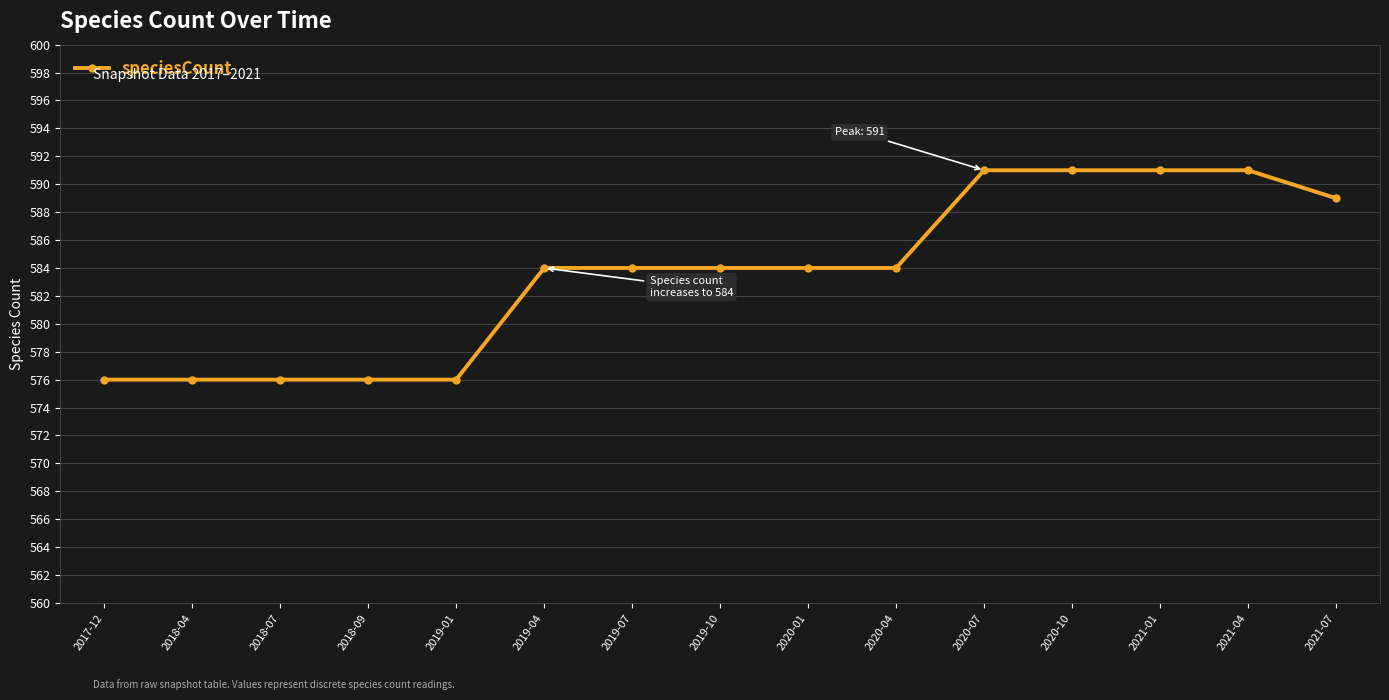

What is the value of the 9th point from the left?

584